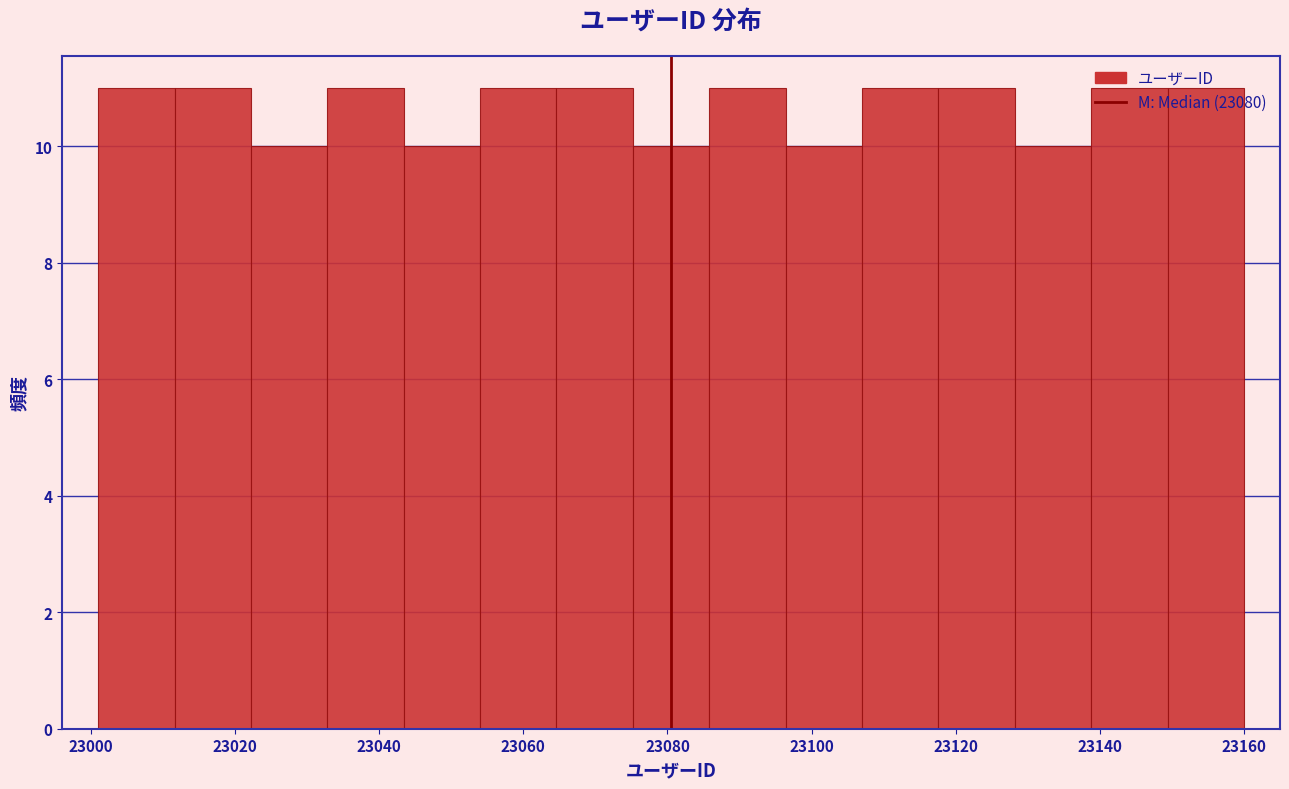

What is the height of the bar covering 23022.2 to 23032.8 on the x-axis? Neither the bar edges nor the heights are printed on the chart, so give them approximately, as read against the axes.

10